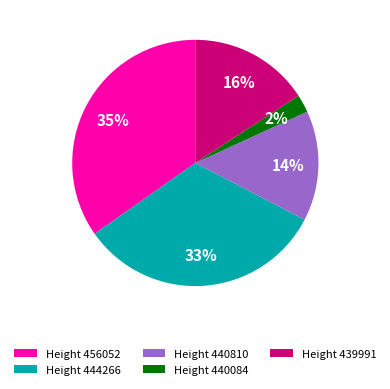

Does Height 440810 represent more than half of the total?

No